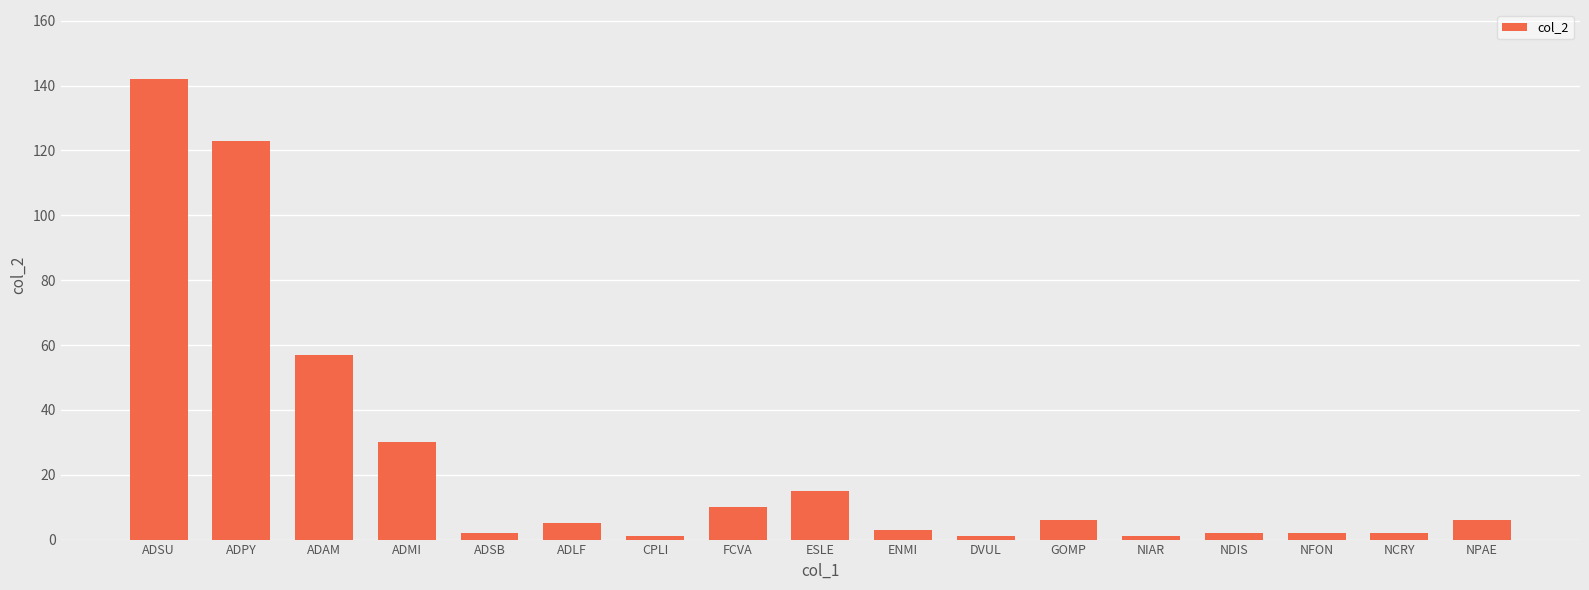

The chart shows a value of 57 at ADAM. True or false?

True